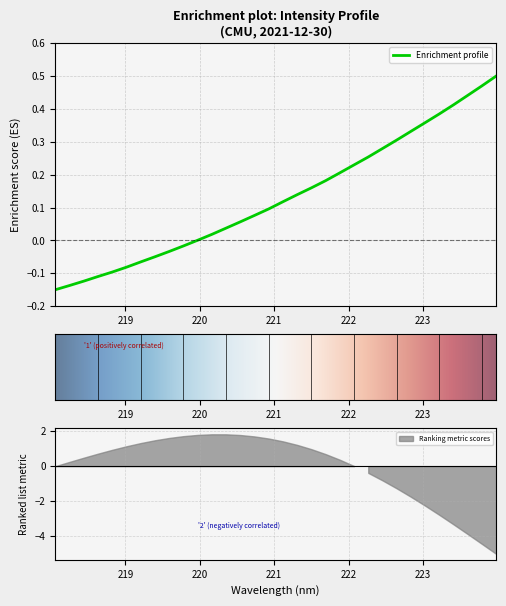

Reading left to right, extract all data points from this chart.

218.0596=-0.1	218.2508=-0.1	218.442=-0.1	218.6332=-0.1	218.8244=-0.1	219.0156=-0.1	219.2067=-0.1	219.3979=-0.0	219.589=-0.0	219.7801=-0.0	219.9712=0.0	220.1623=0.0	220.3533=0.0	220.5444=0.1	220.7354=0.1	220.9264=0.1	221.1174=0.1	221.3083=0.1	221.4993=0.2	221.6902=0.2	221.8812=0.2	222.0721=0.2	222.263=0.3	222.4538=0.3	222.6447=0.3	222.8355=0.3	223.0264=0.4	223.2172=0.4	223.408=0.4	223.5987=0.4	223.7895=0.5	223.9802=0.5